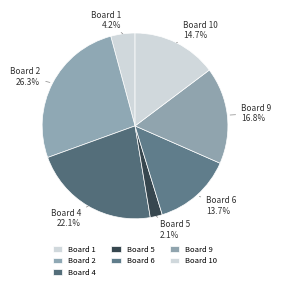

Does Board 5 account for over 50% of the chart?

No